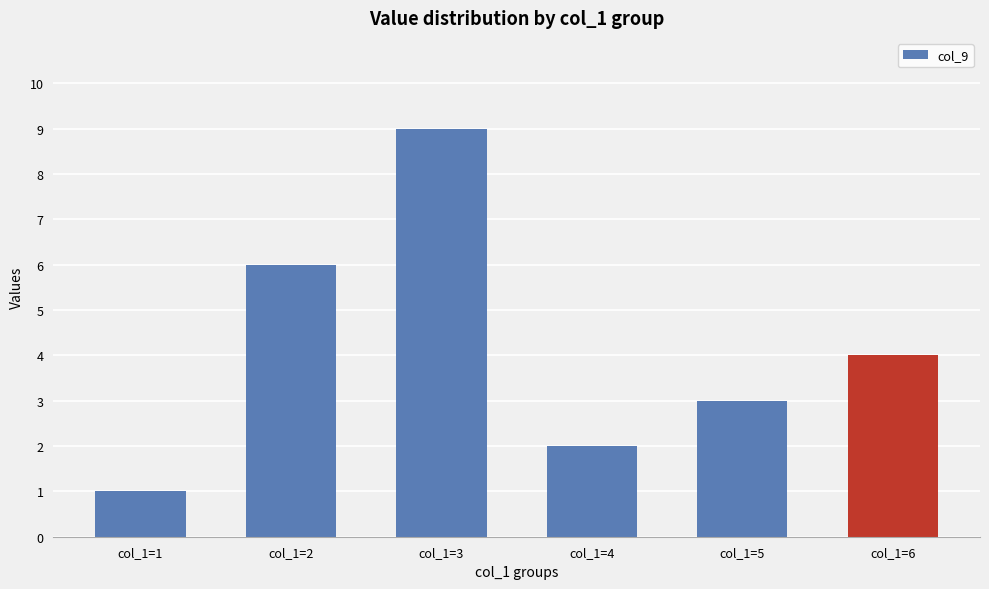

Reading left to right, transcribe all the data shown in this chart.

col_1=1=1	col_1=2=6	col_1=3=9	col_1=4=2	col_1=5=3	col_1=6=4